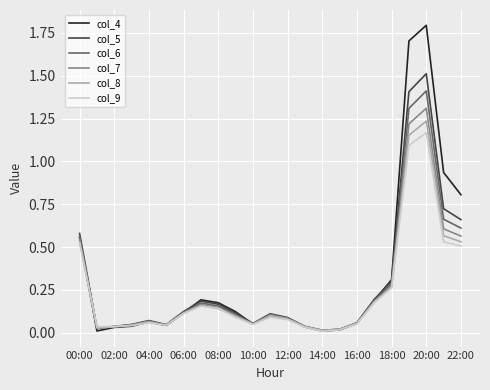

What is the greatest value displayed?

1.8